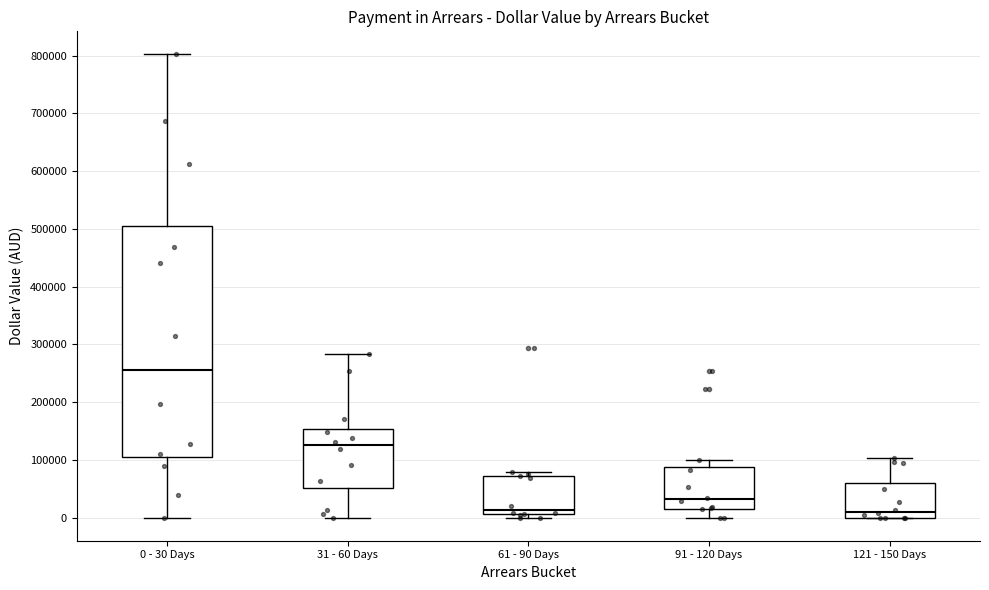

Comparing the boxes themselves (not the whiskers), which one is the tallest?

0 - 30 Days